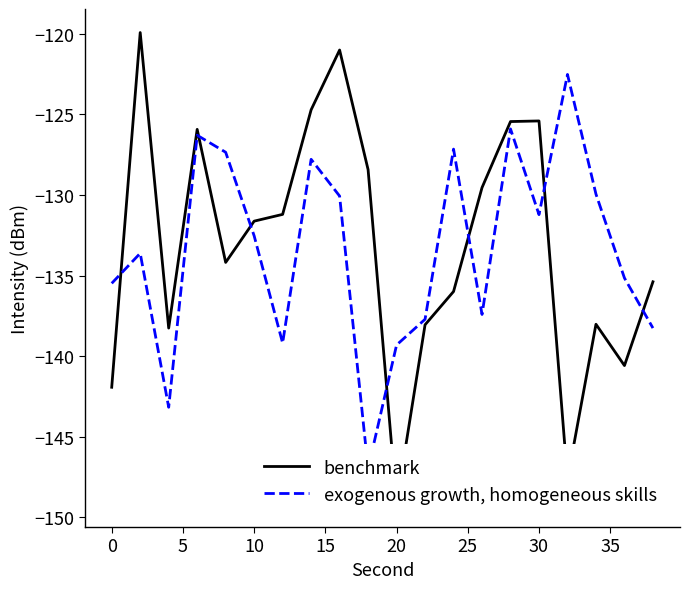

Which series has the largest total across all categories?

benchmark